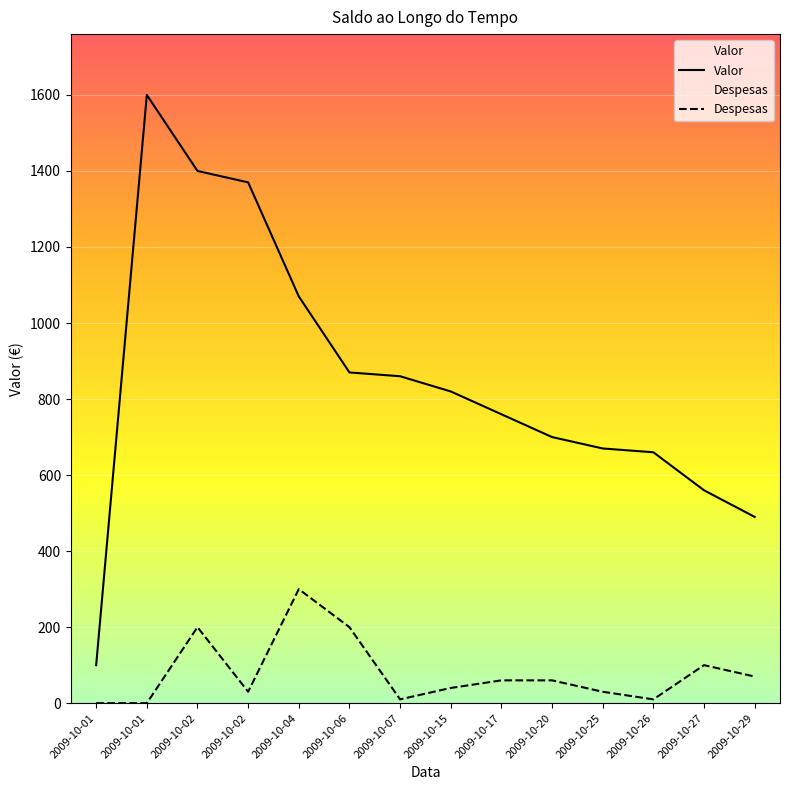

At which label does Despesas first exceed 60?

2009-10-02